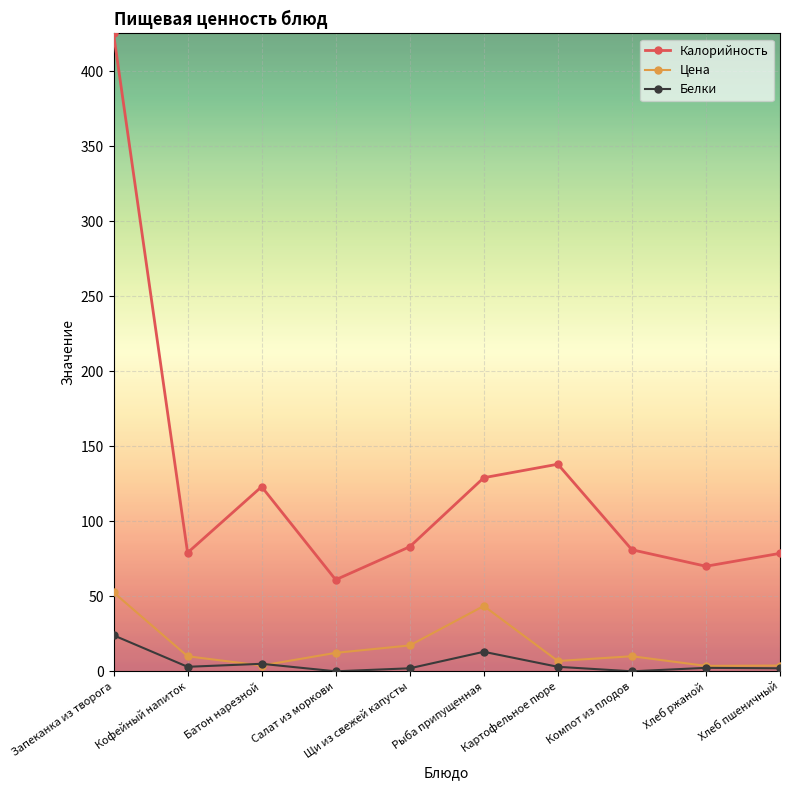

True or false: Калорийность and Цена cross at least once.

False